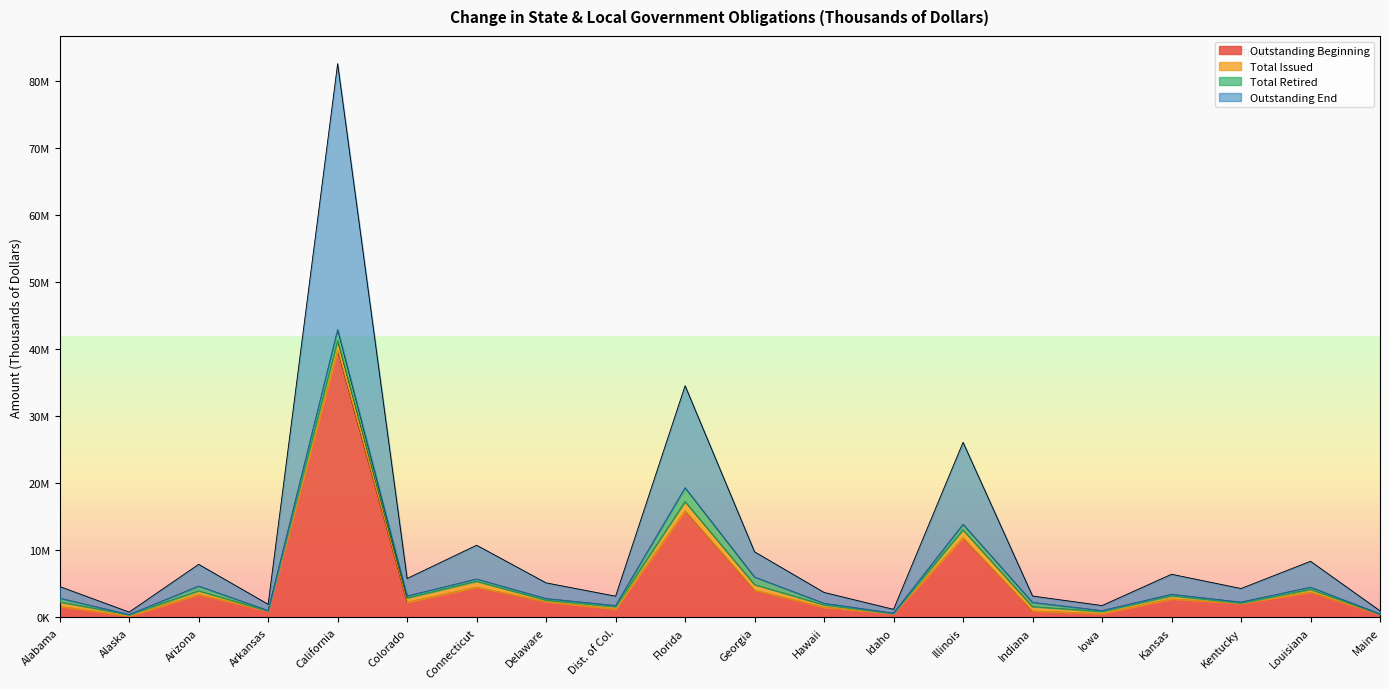

What is the difference between the Outstanding End values at Colorado and Connecticut?

2483379